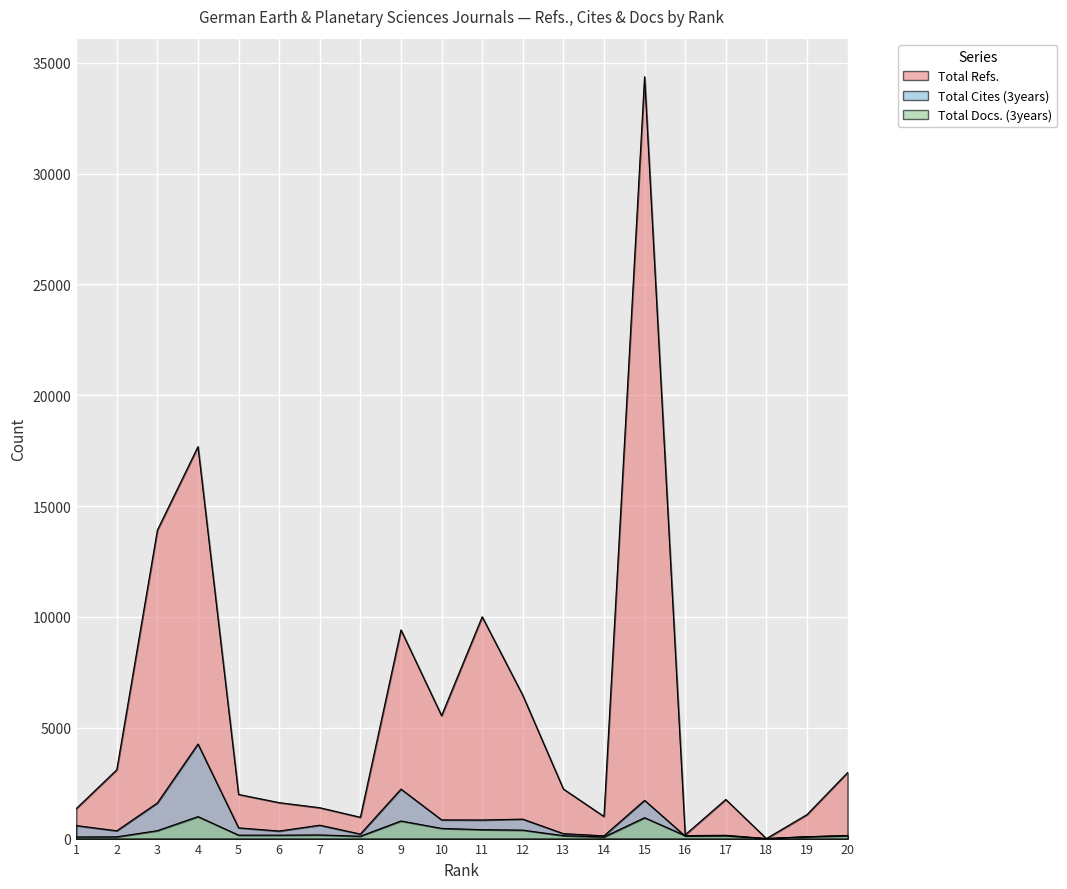

Does the chart display data point markers on the line(s)?

No